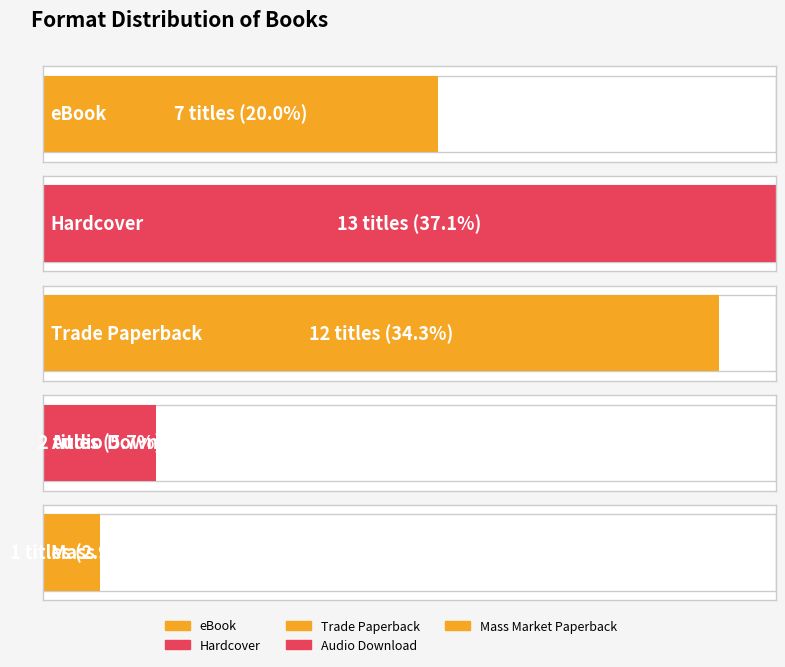

What position from the left is Hardcover?

2